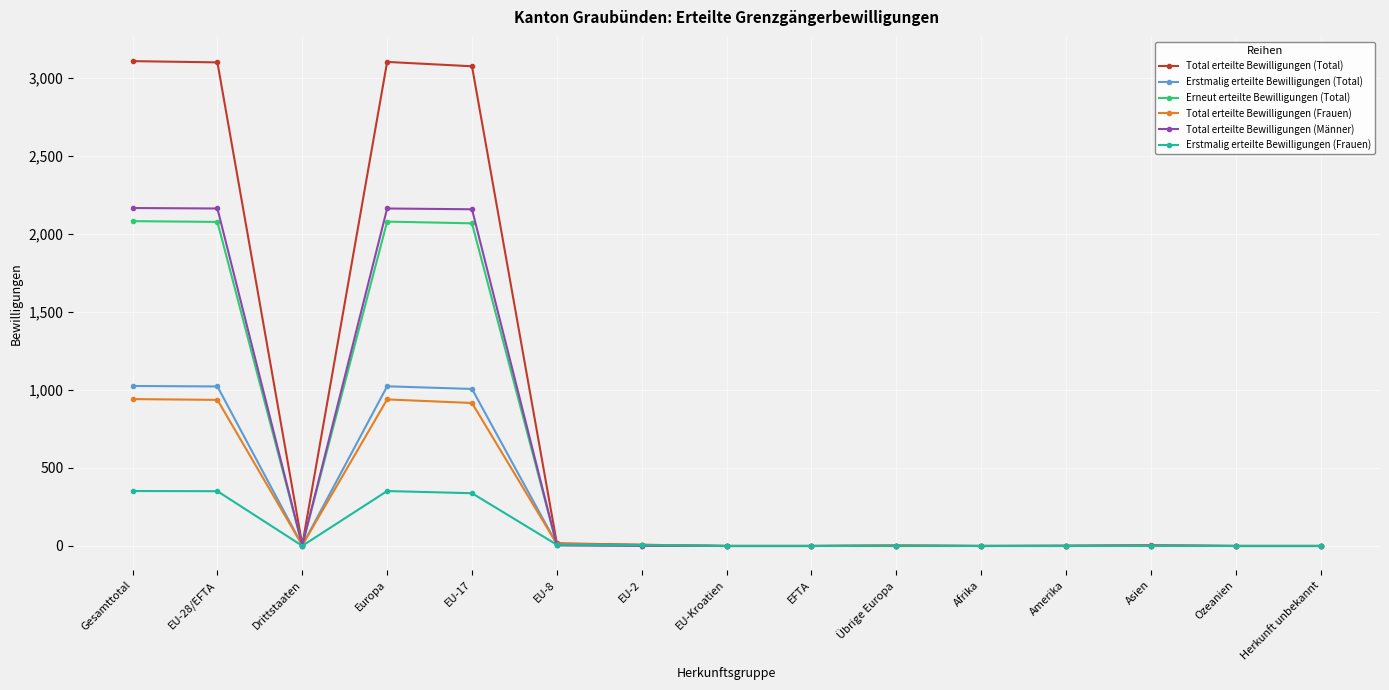

Which series changed the most between Europa and Ozeanien?

Total erteilte Bewilligungen (Total)